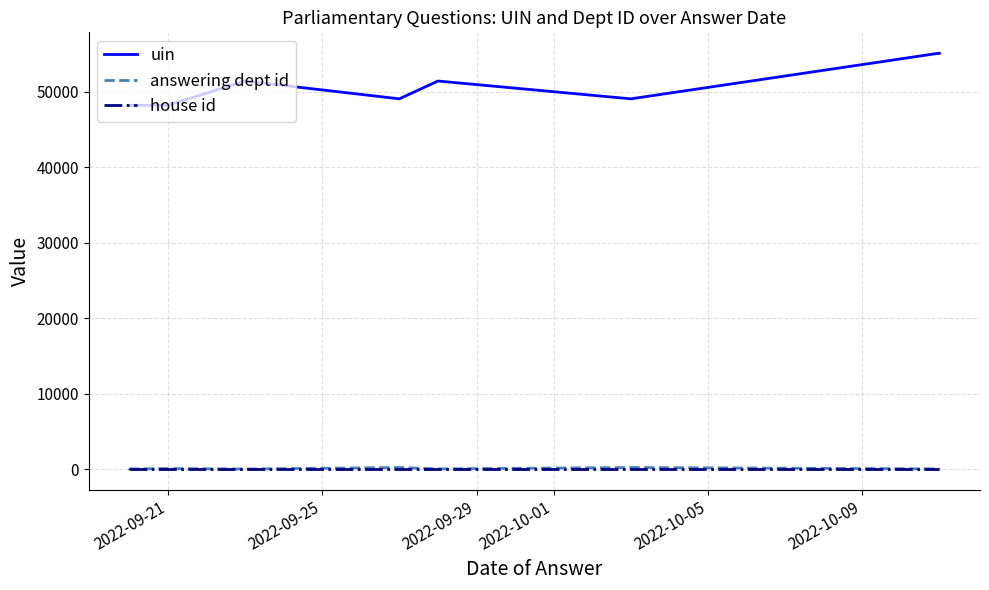

Rank the series by their maximum value, from highest to lowest.

uin, answering dept id, house id